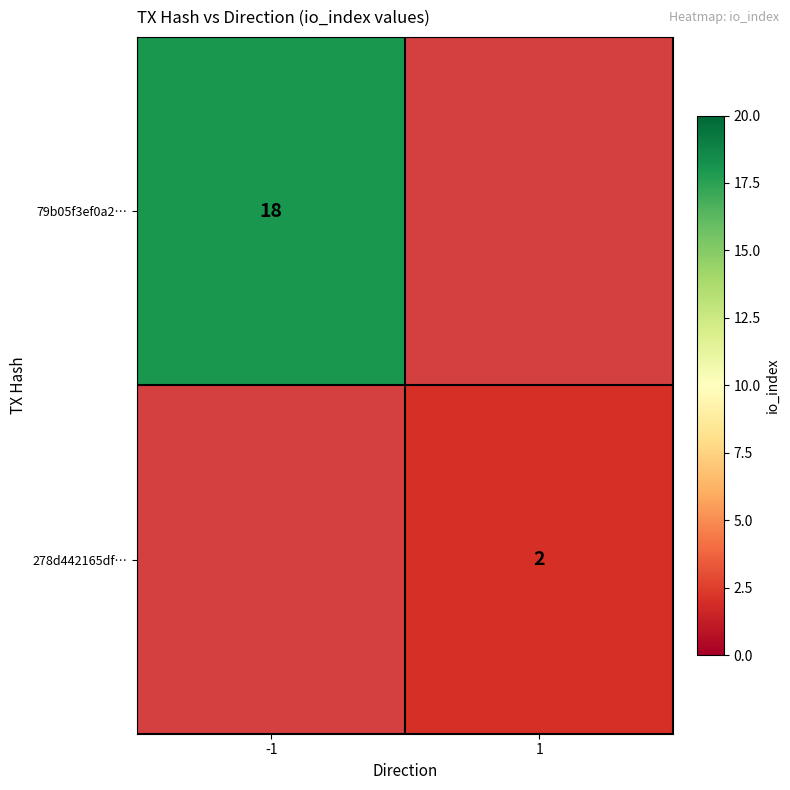

The value of 278d442165df… at 1 is 2. True or false?

True